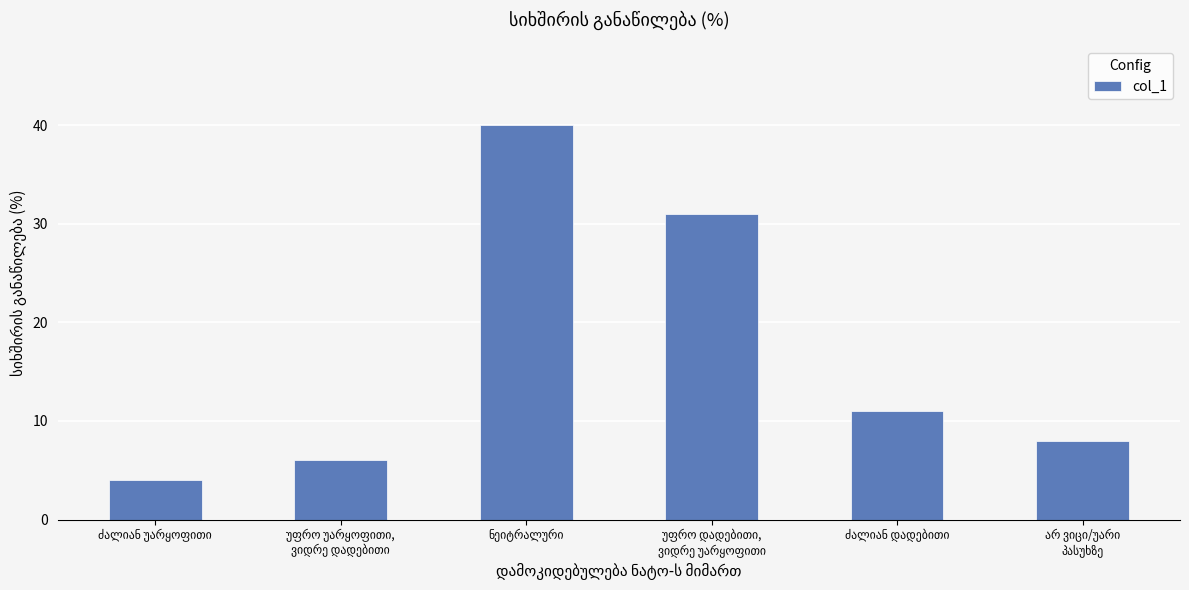

Count the number of data series in this chart.

1